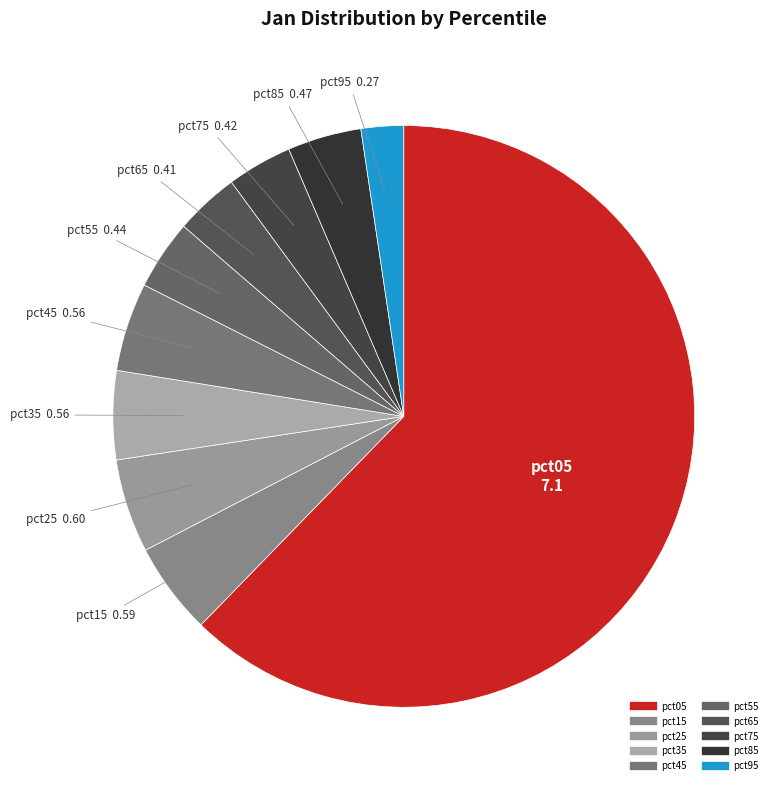

Which slice represents more than half of the pie?

pct05